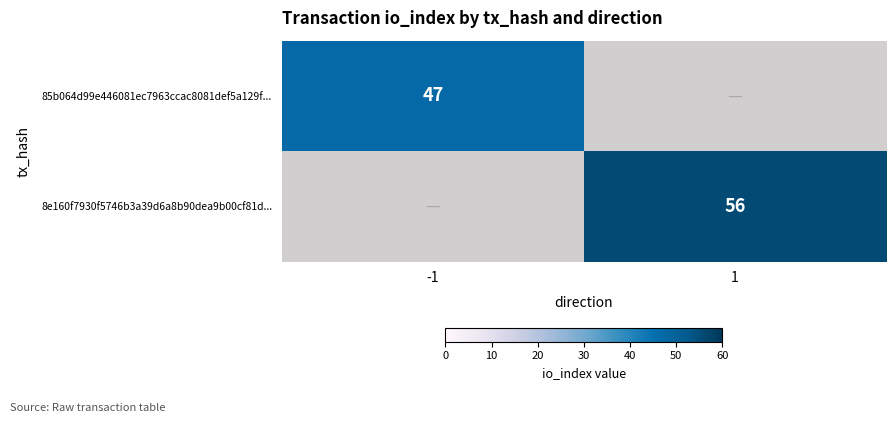

The value of 85b064d99e446081ec7963ccac8081def5a129f... at -1 is 47. True or false?

True